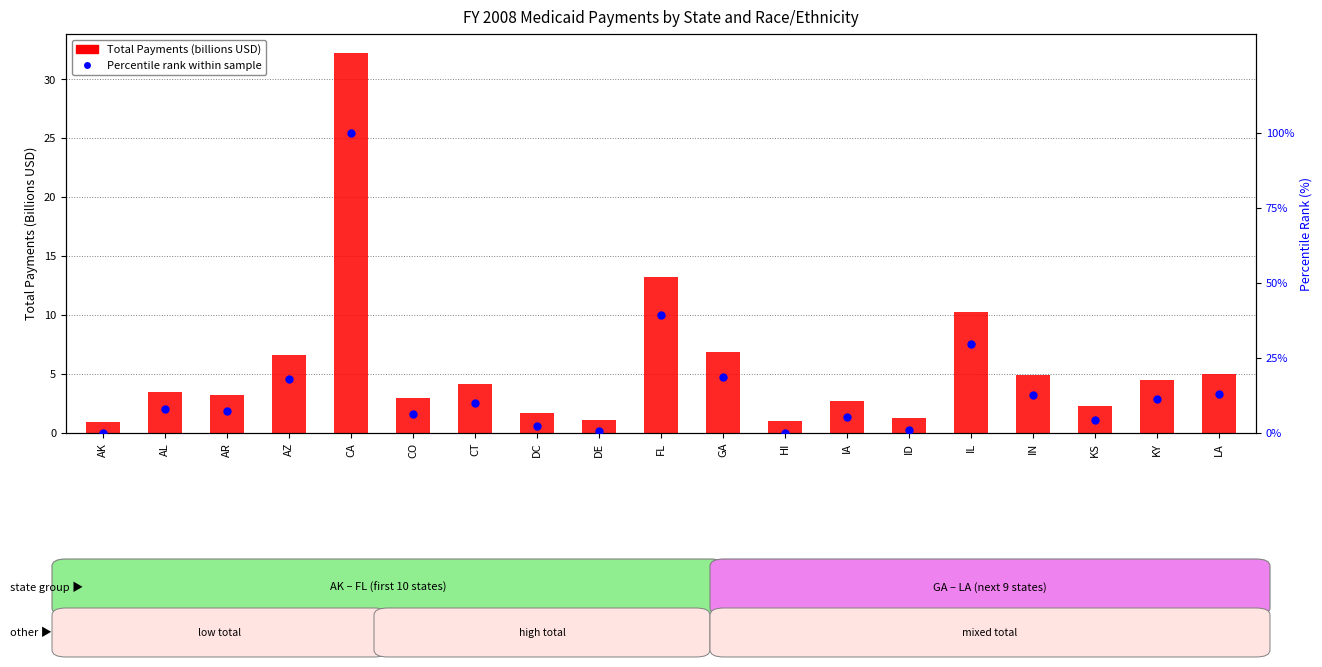

Which series has the widest spread of Y values?

Percentile rank within sample